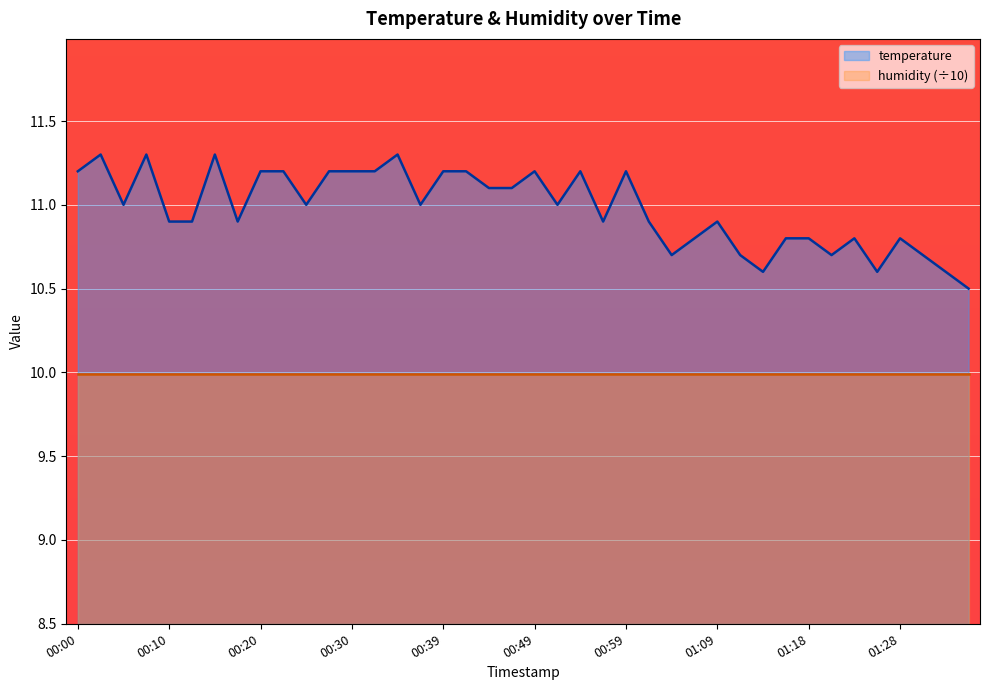

What is the change in value from 00:05 to 00:13?

-0.1